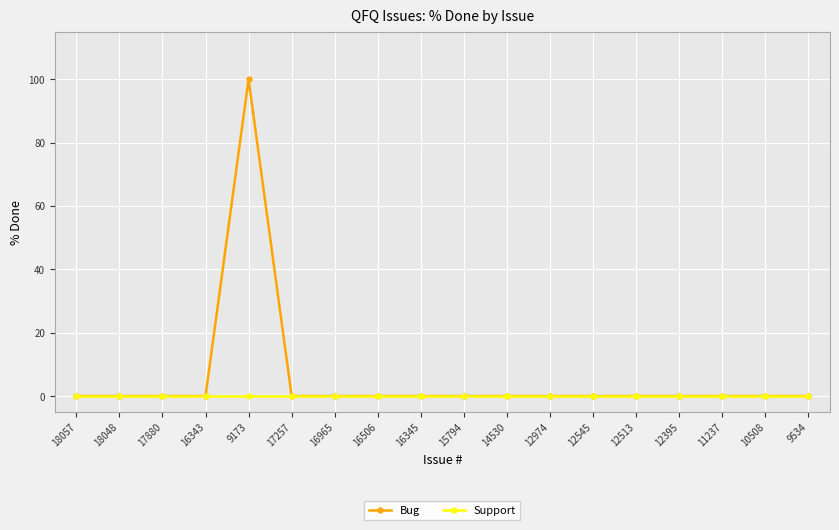

Reading left to right, transcribe all the data shown in this chart.

Bug: 0	0	0	0	100	0	0	0	0	0	0	0	0	0	0	0	0	0
Support: 0	0	0	0	0	0	0	0	0	0	0	0	0	0	0	0	0	0